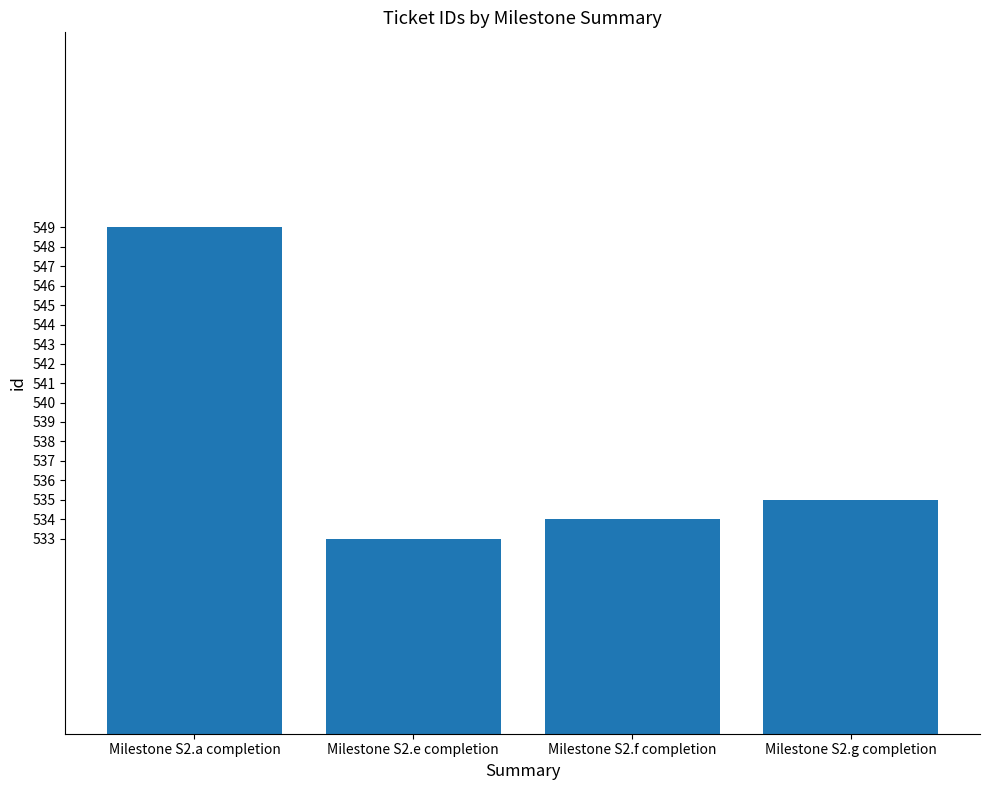

What is the maximum value shown in the chart?

549